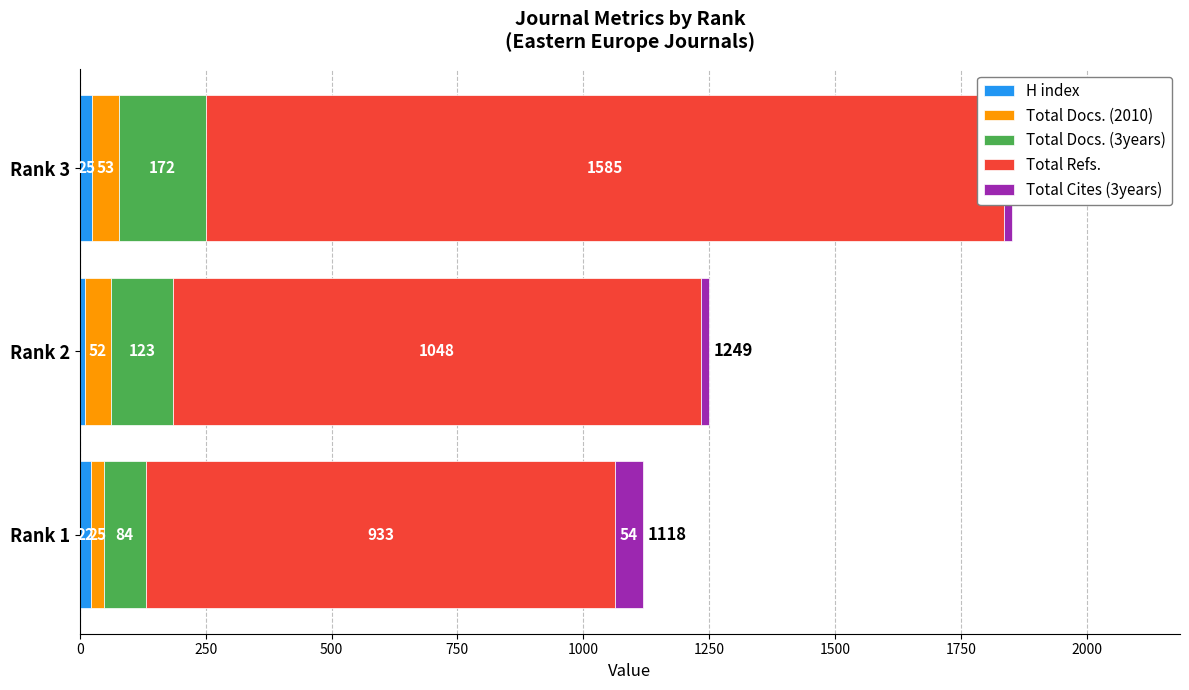

Reading right to left, list all the values displayed in this chart.

H index: 25	10	22
Total Docs. (2010): 53	52	25
Total Docs. (3years): 172	123	84
Total Refs.: 1585	1048	933
Total Cites (3years): 17	16	54